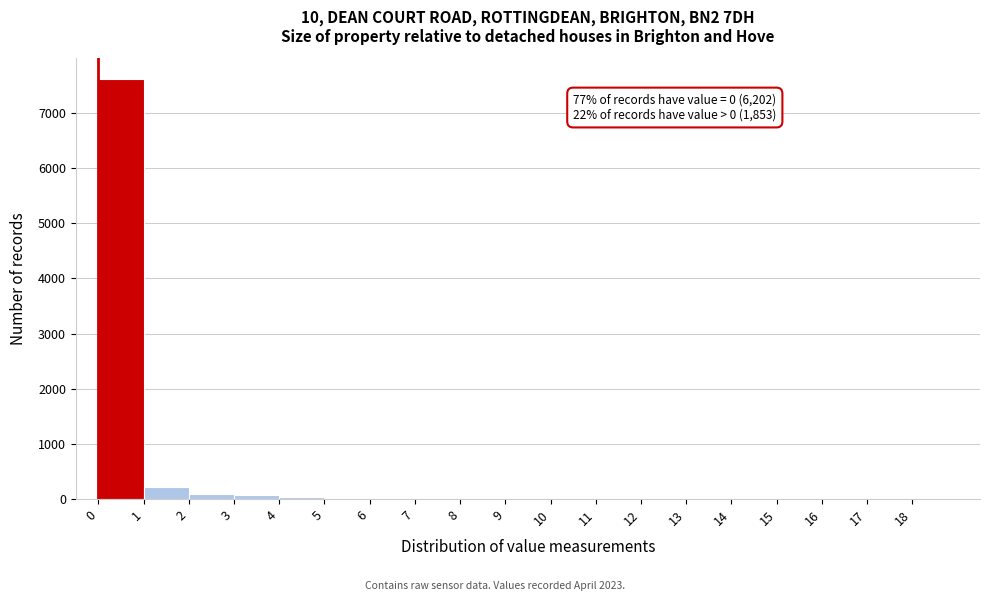

Over which range of the x-axis is the bar tallest?

0 to 1